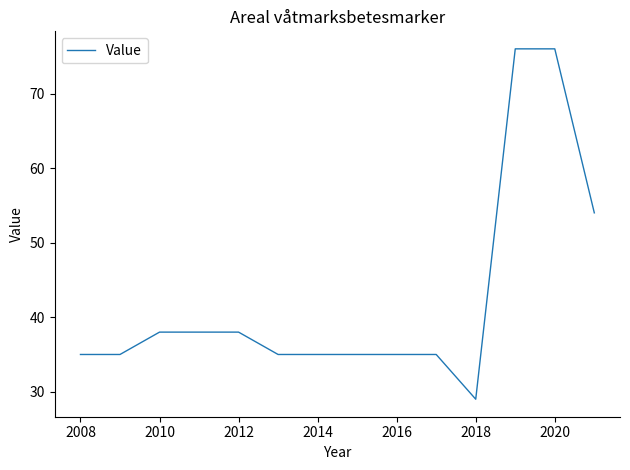

What is the average value?

42